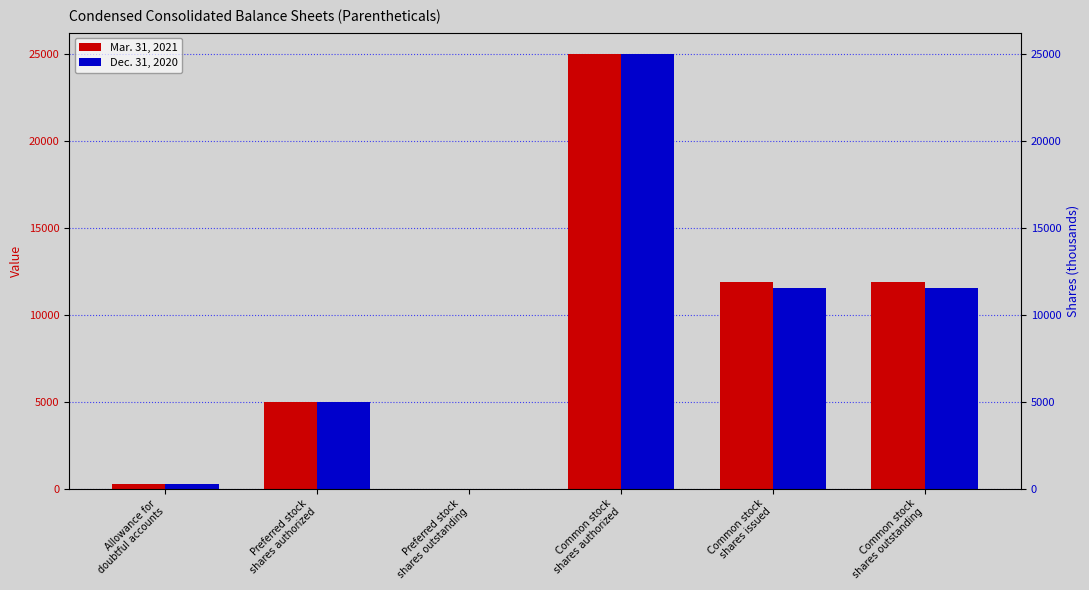

What is the total value across all series at Common stock
shares authorized?

50000